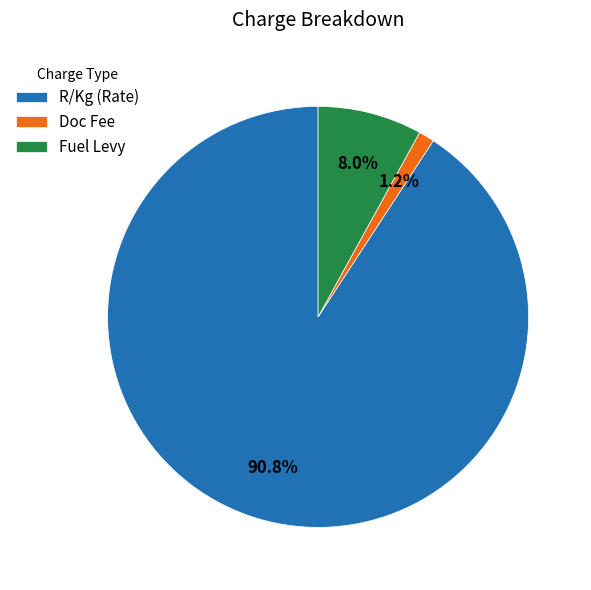

Between Fuel Levy and Doc Fee, which is larger?

Fuel Levy